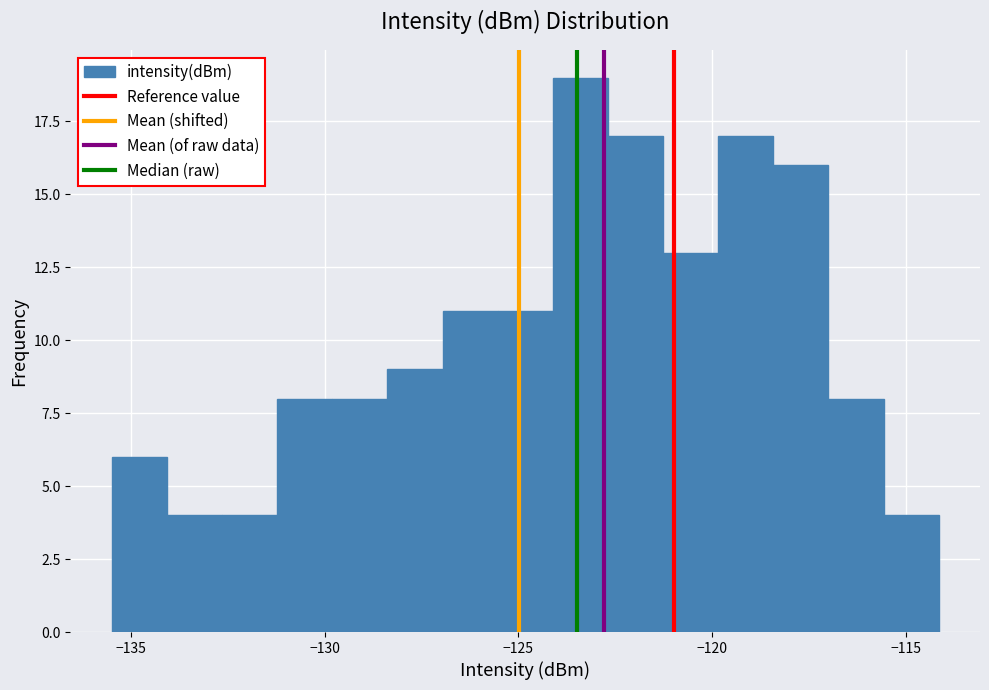

Read against the x-axis, roughly where is the centre of the tallest bar?

-123.5